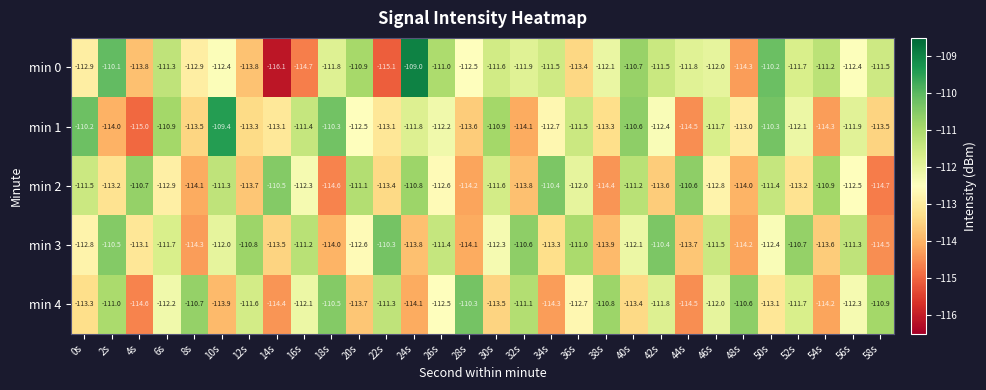

Read the min 4 value at 32s.

-111.1